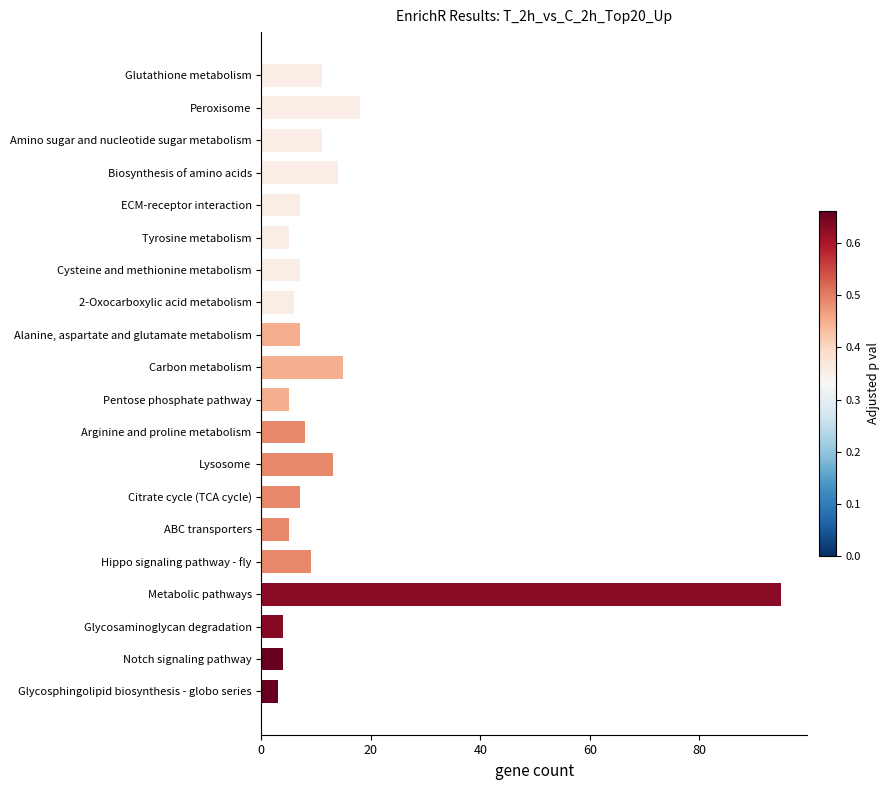

How many distinct data groups are displayed?

1